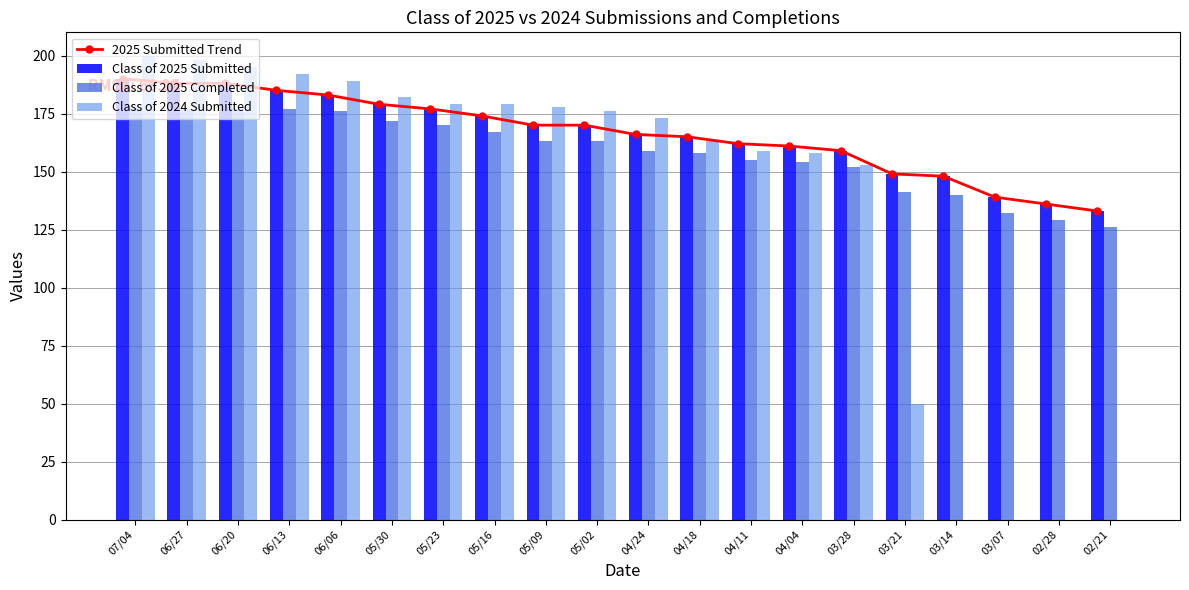

How many groups of bars are there?

20